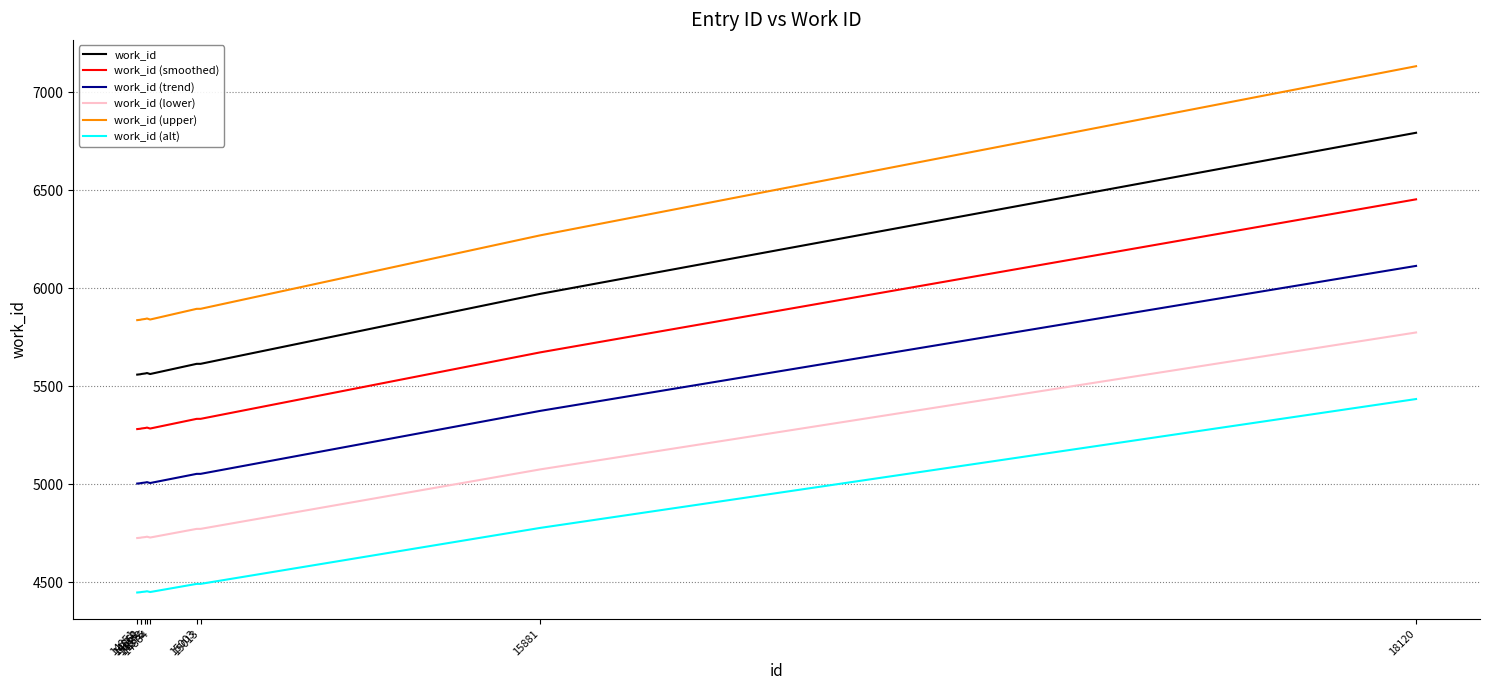

How many values in the work_id (trend) series exceed 5010?

5